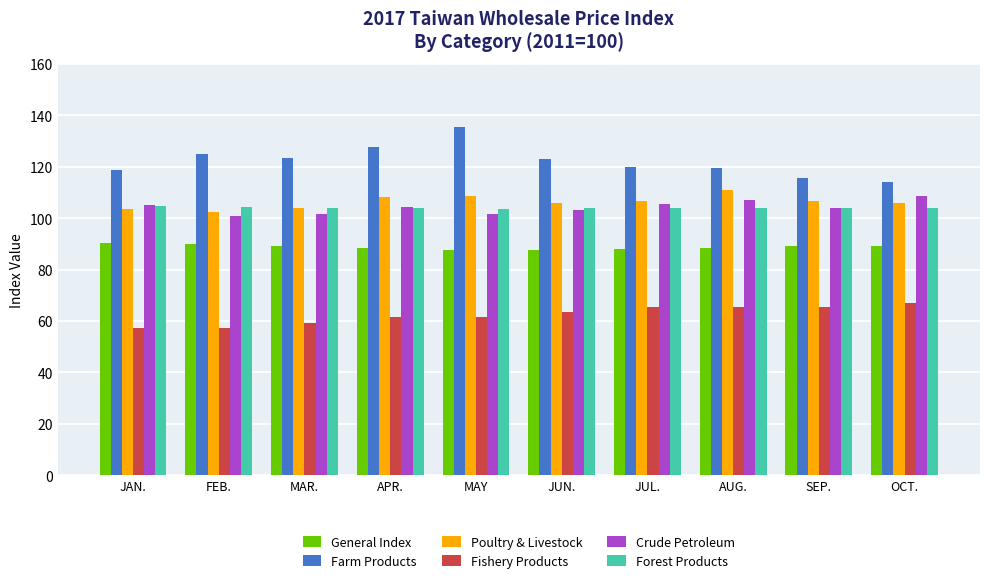

What are all the series names shown in the legend?

General Index, Farm Products, Poultry & Livestock, Fishery Products, Crude Petroleum, Forest Products